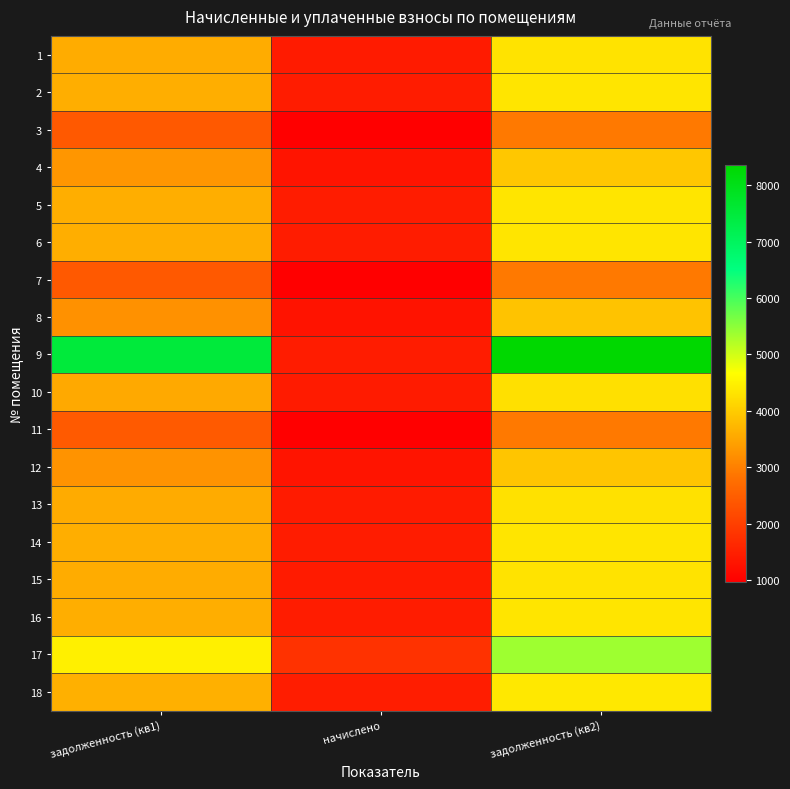

What is the smallest value displayed?

969.9